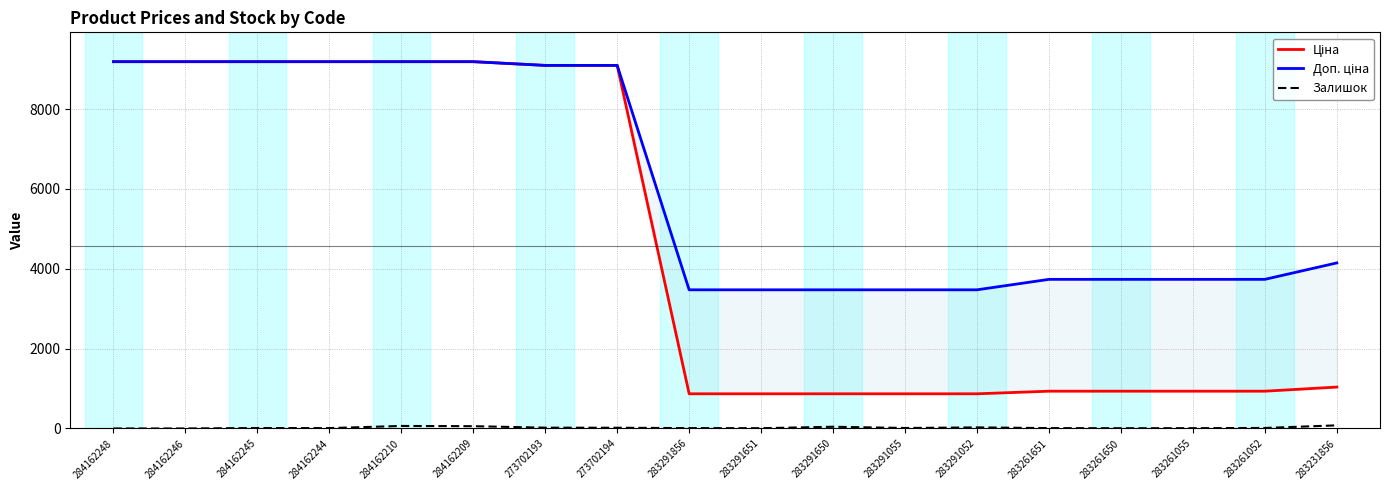

Does the chart have visible grid lines?

Yes